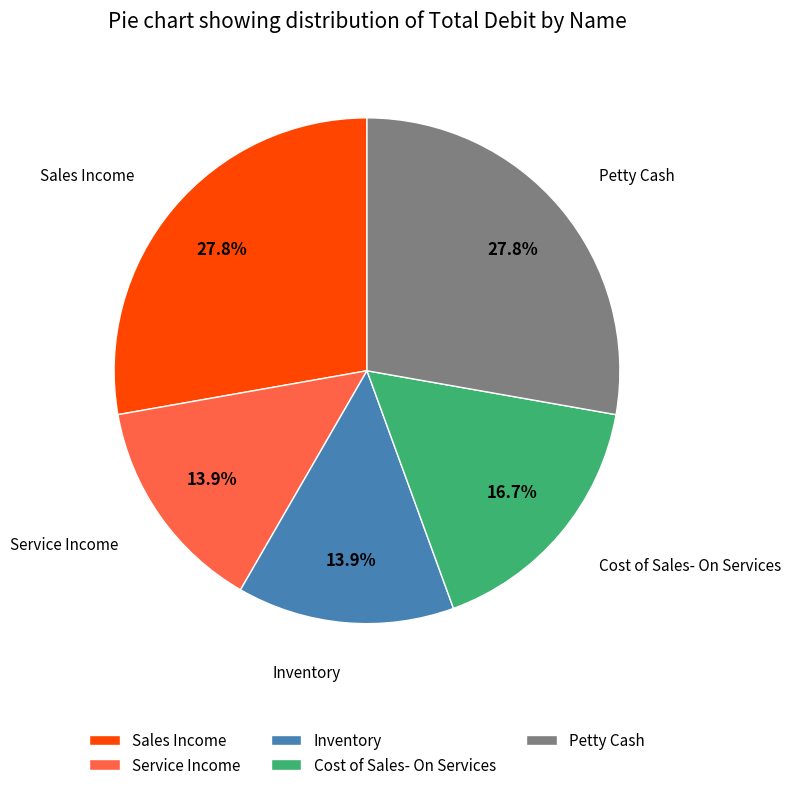

How many segments does this pie chart have?

5